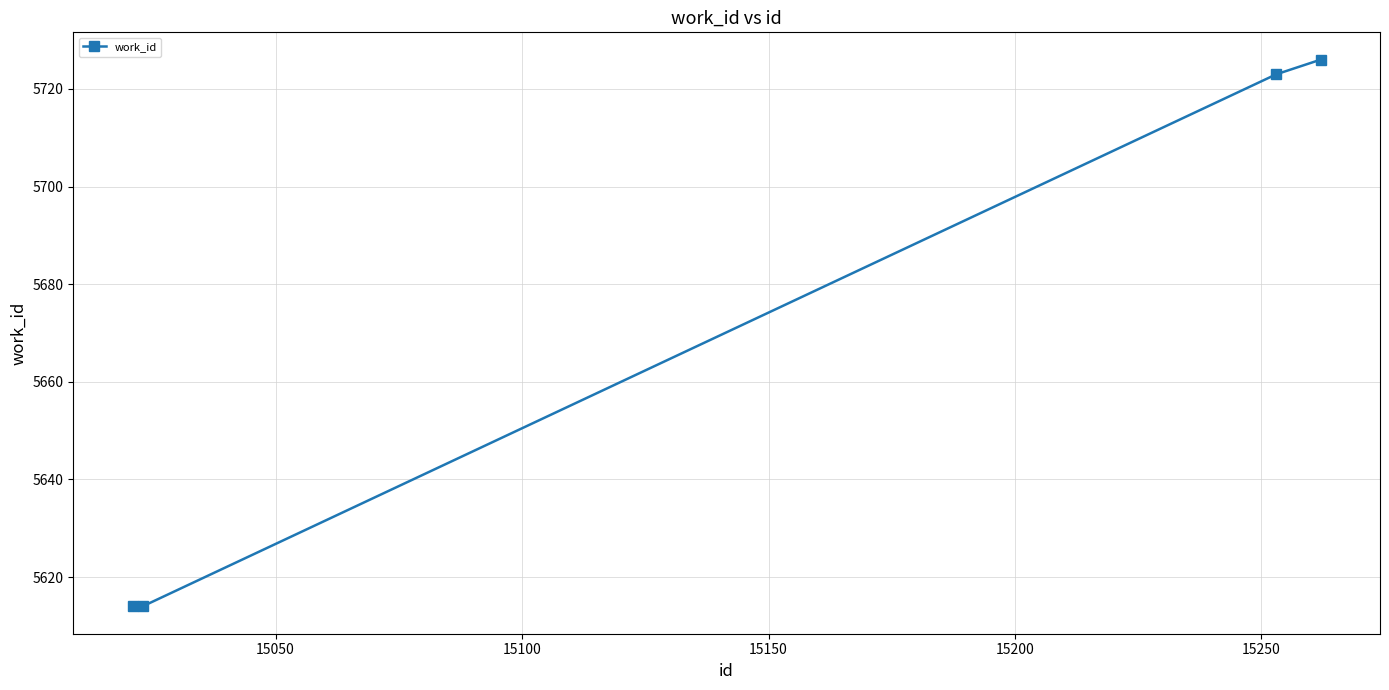

What is the sum of all values?

22677